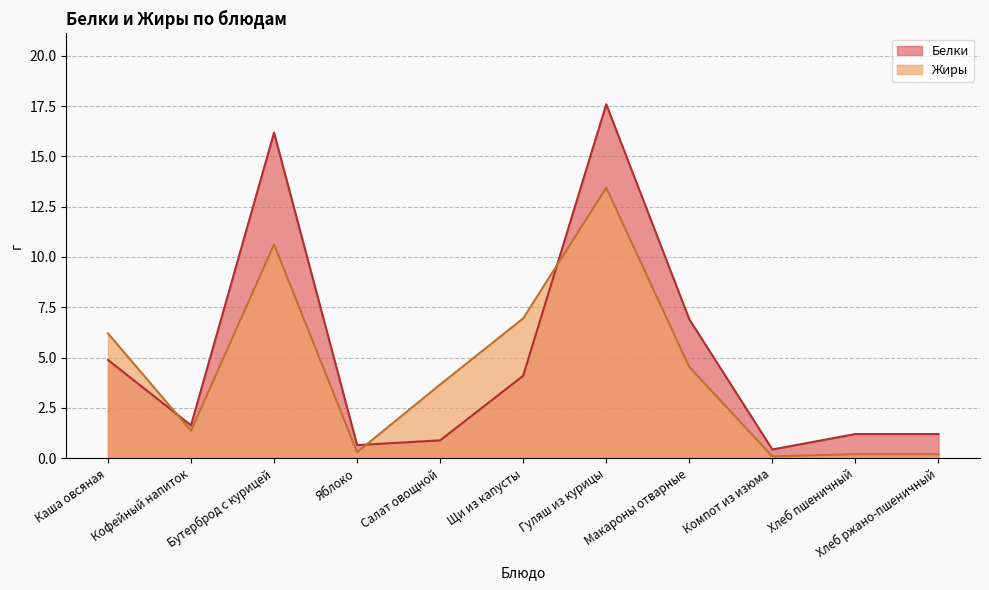

At which label does Белки reach its minimum?

Компот из изюма